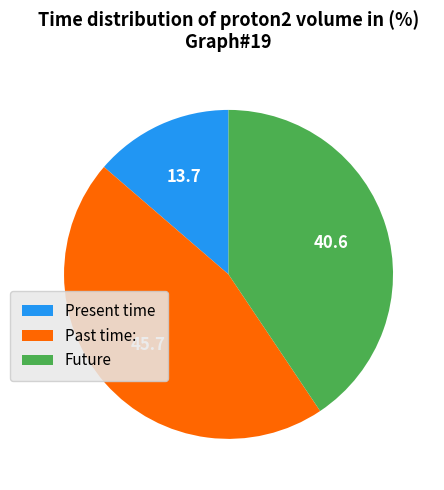

Is it true that Future is 41% of the pie?

True